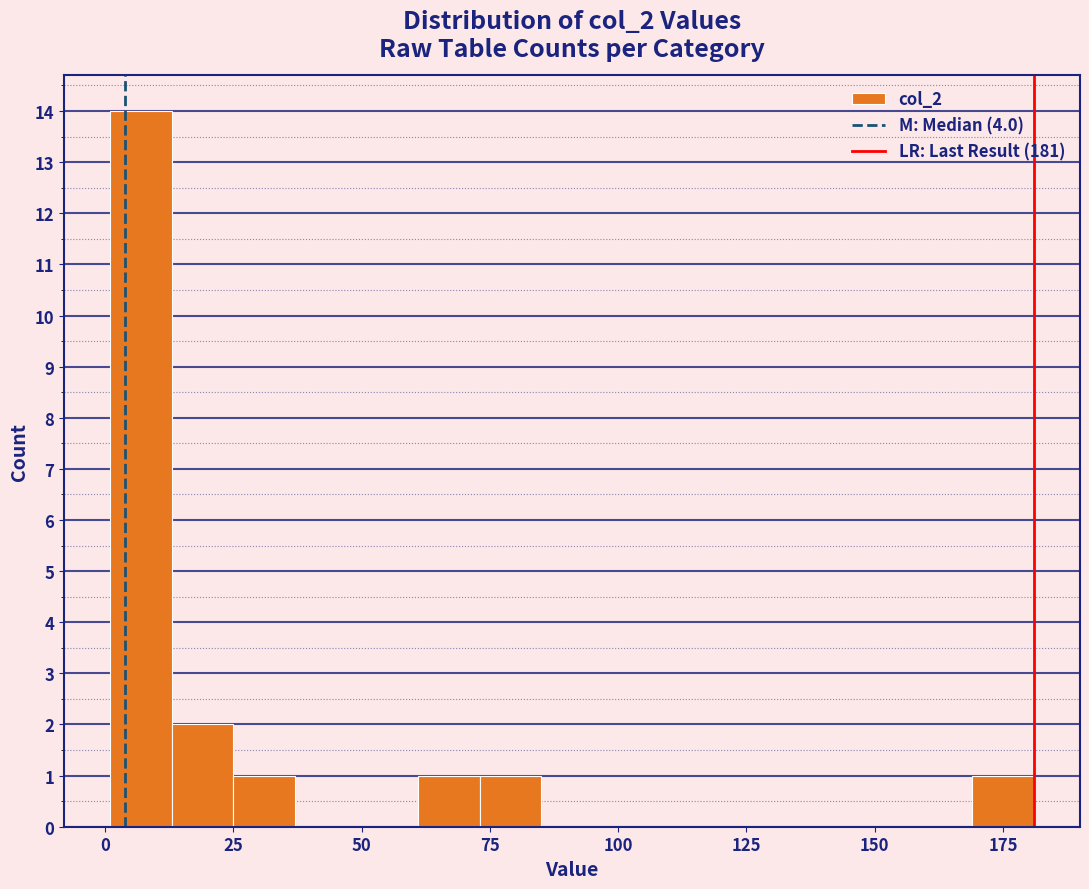

Around what value on the x-axis is the tallest bar? Give the approximate position of its centre, as read against the axis.

5